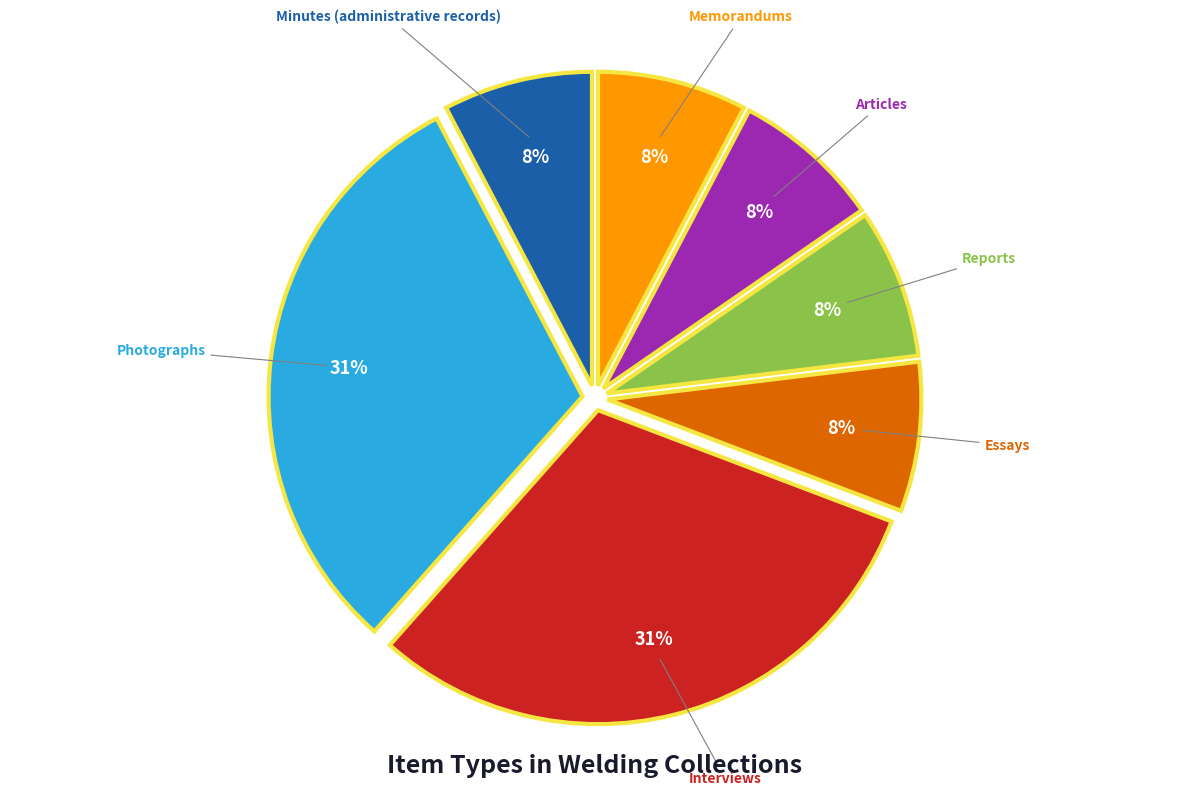

What is the ratio of the value at Essays to the value at Memorandums?

1.0